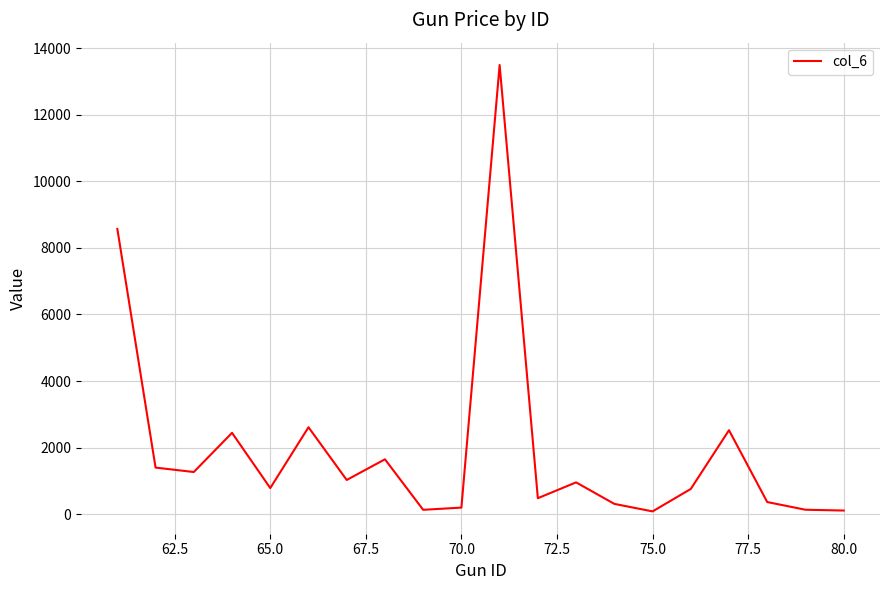

What is the minimum value shown in the chart?

84